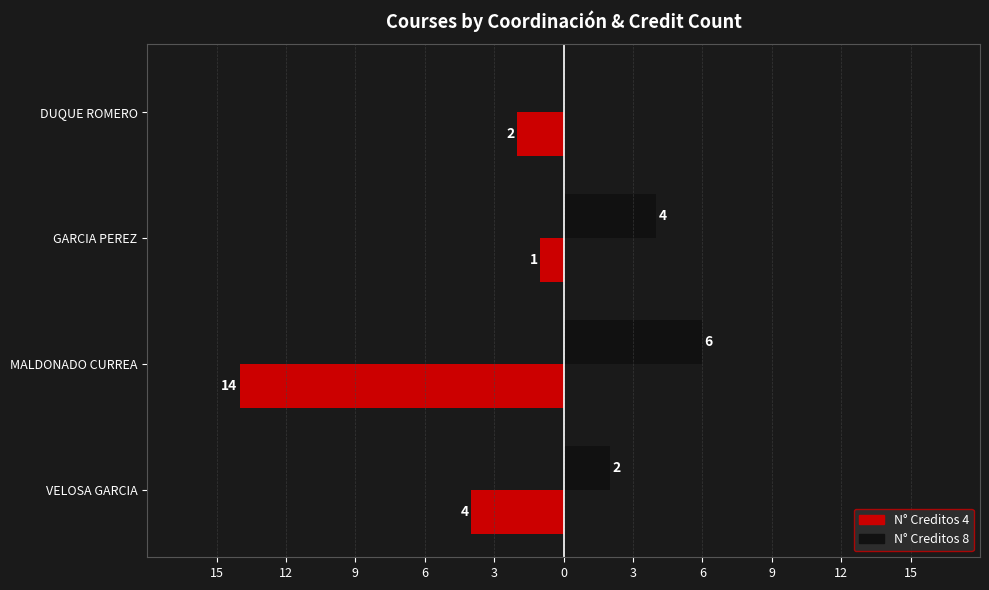

What are all the series names shown in the legend?

N° Creditos 4, N° Creditos 8